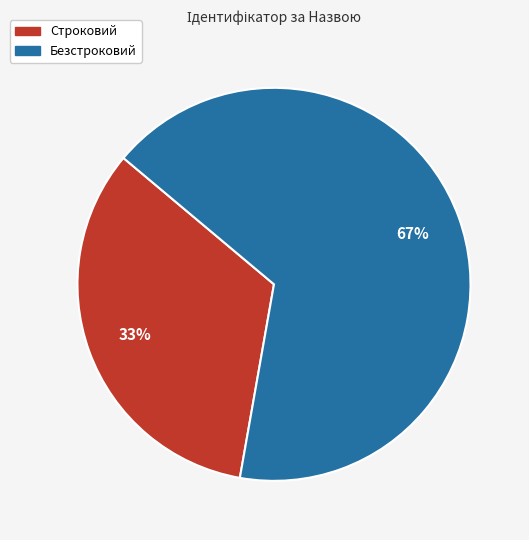

To the nearest percent, what is the combined percentage of Безстроковий and Строковий?

100%